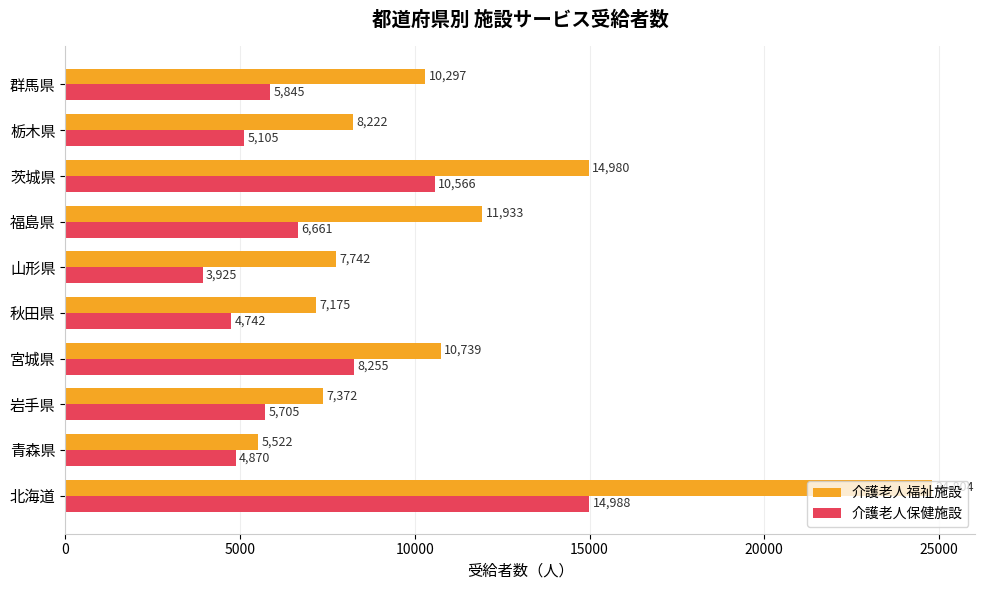

At which category does the chart reach its peak across all series?

北海道